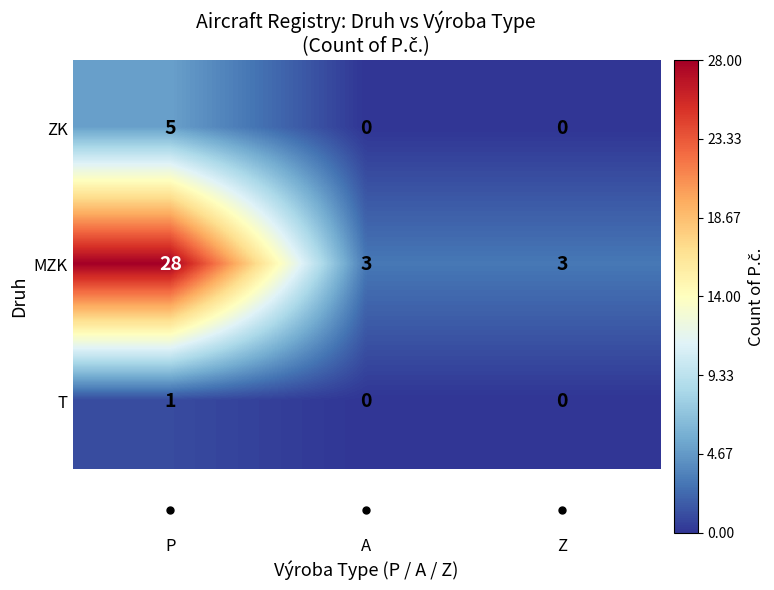

At which category is the sum across all series the highest?

P